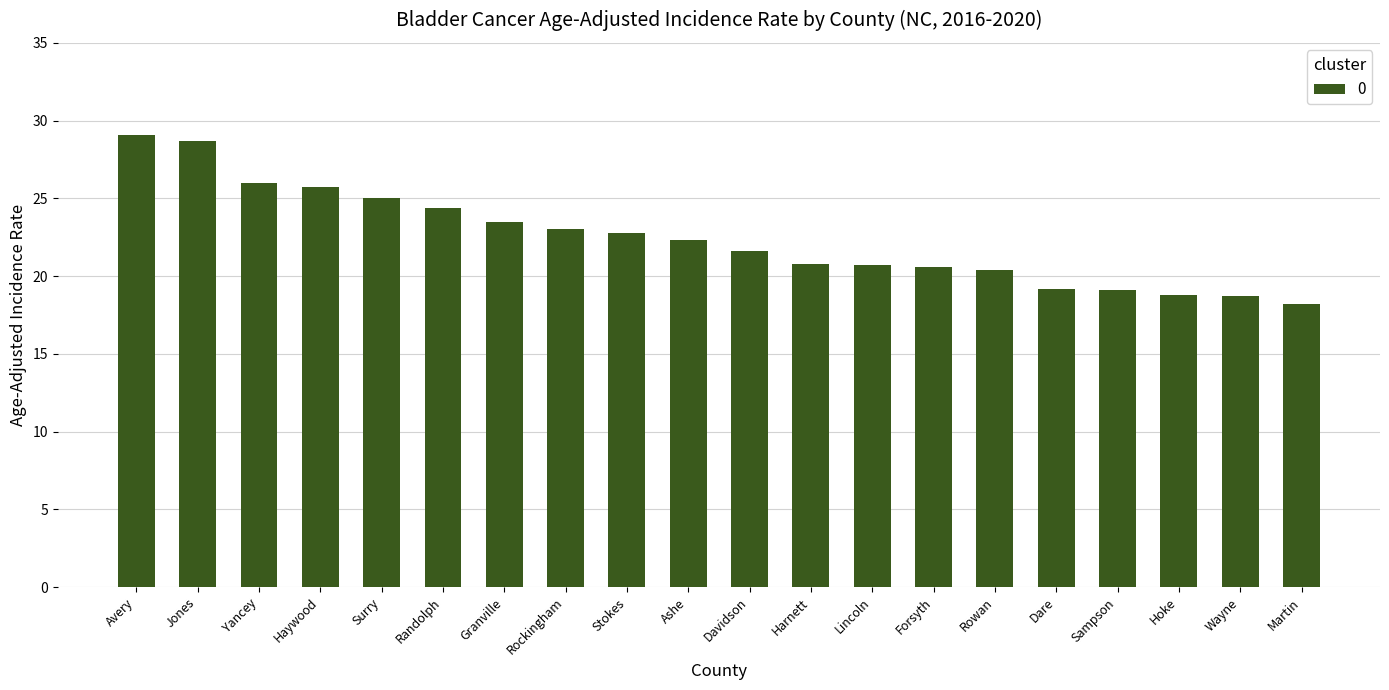

Approximately how many times larger is the value at Haywood compared to Avery?

0.9